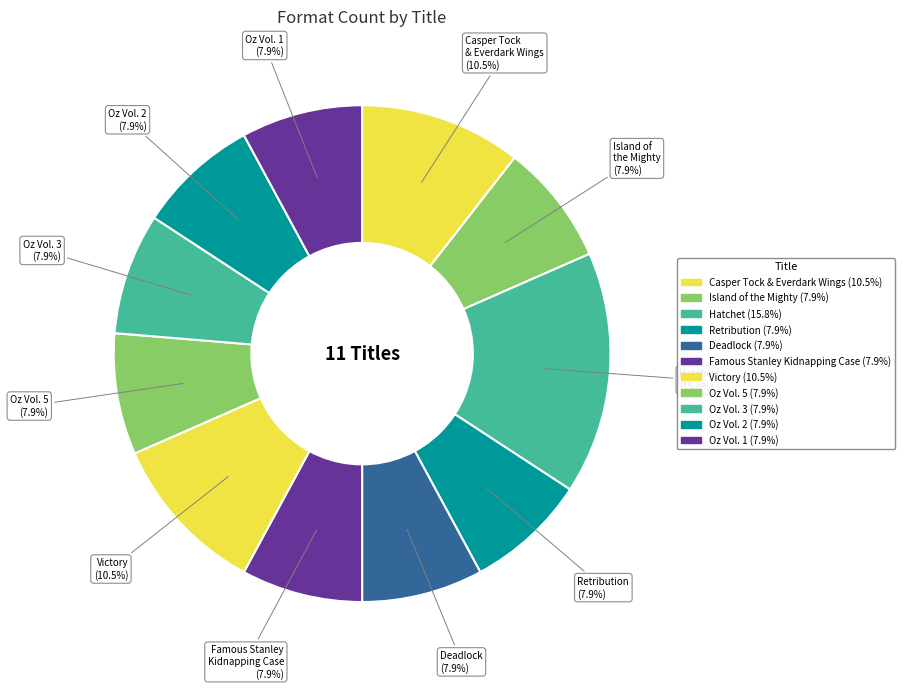

How many slices are in this pie chart?

11